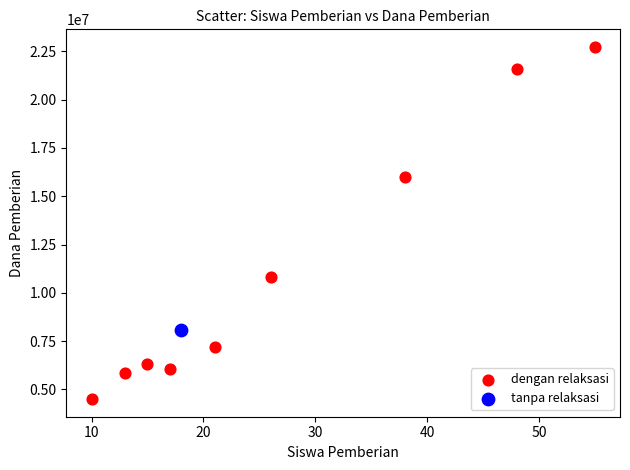

What are all the series names shown in the legend?

dengan relaksasi, tanpa relaksasi